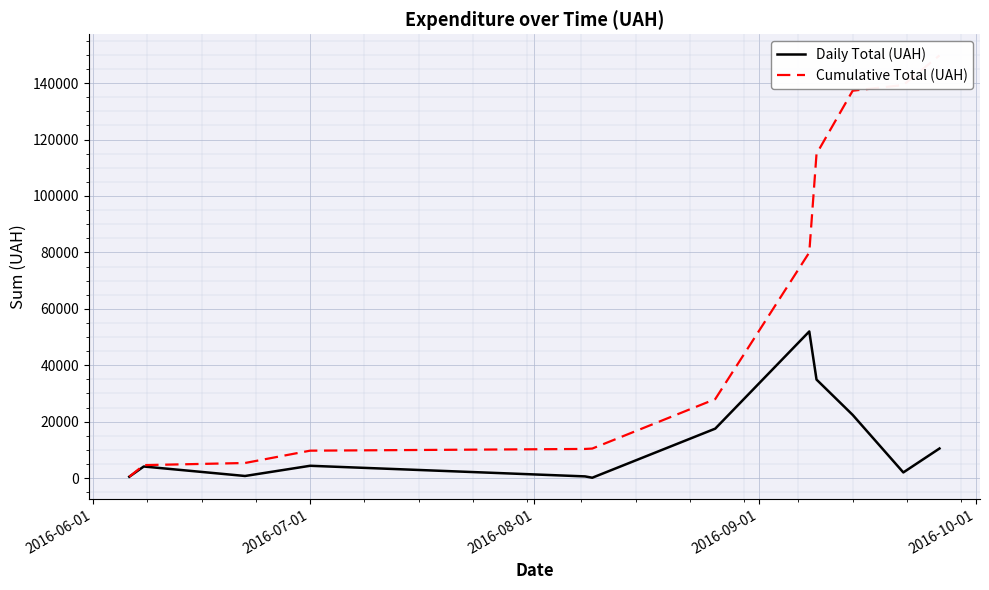

What is the maximum value shown in the chart?

149829.7